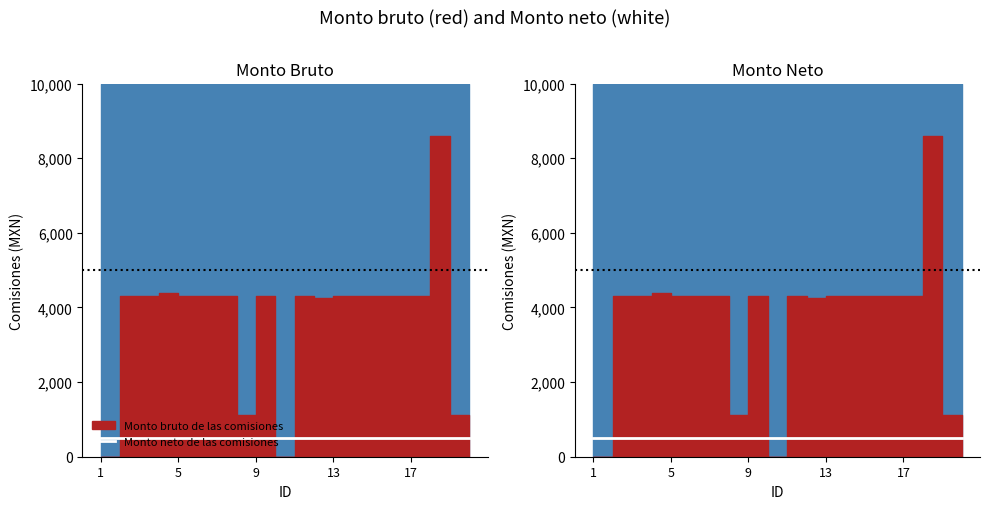

How many series are shown in this chart?

2